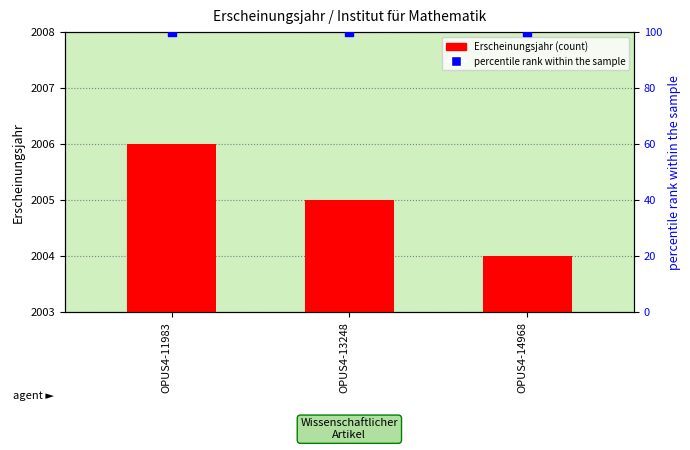

Which series contains the lowest Y value?

percentile rank within the sample